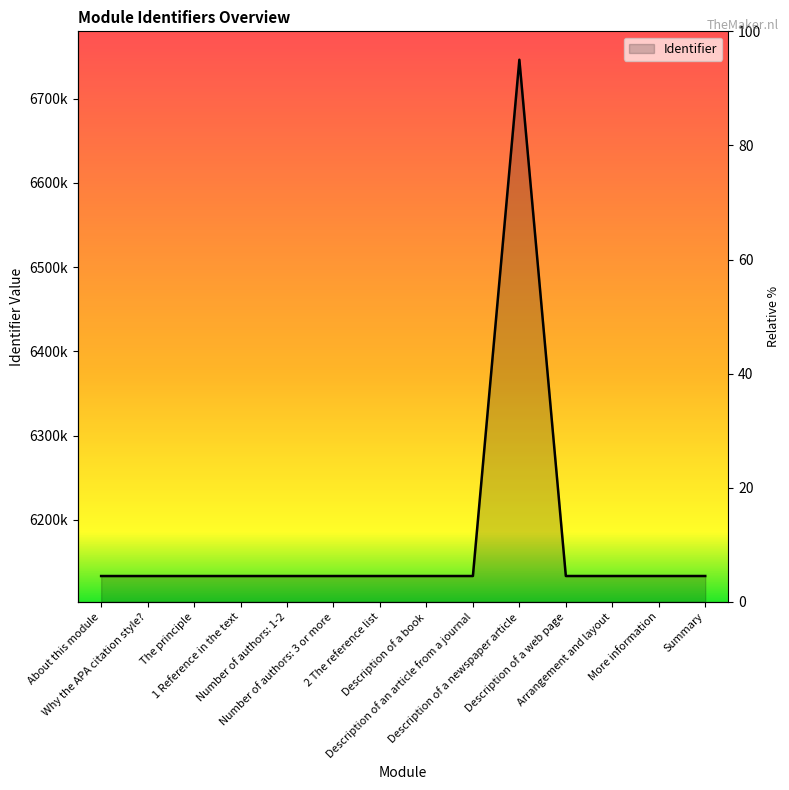

Is it true that the value at Description of a web page is 6133291?

True